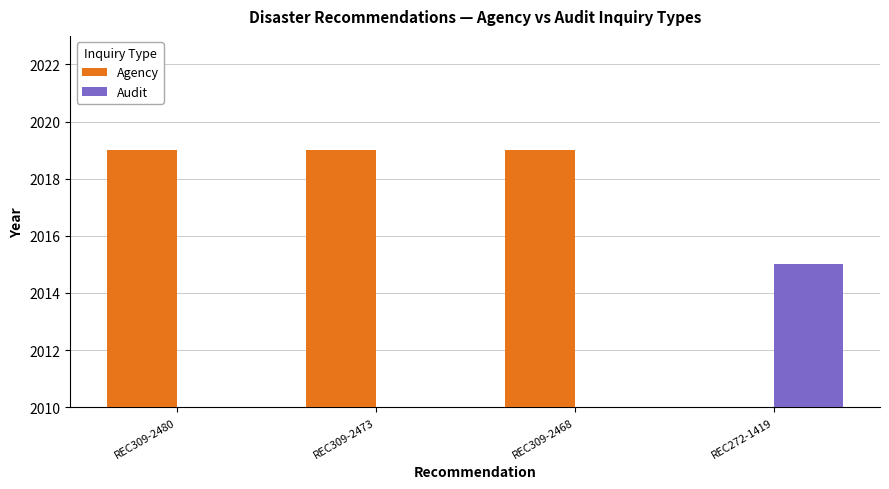

How many groups of bars are there?

4